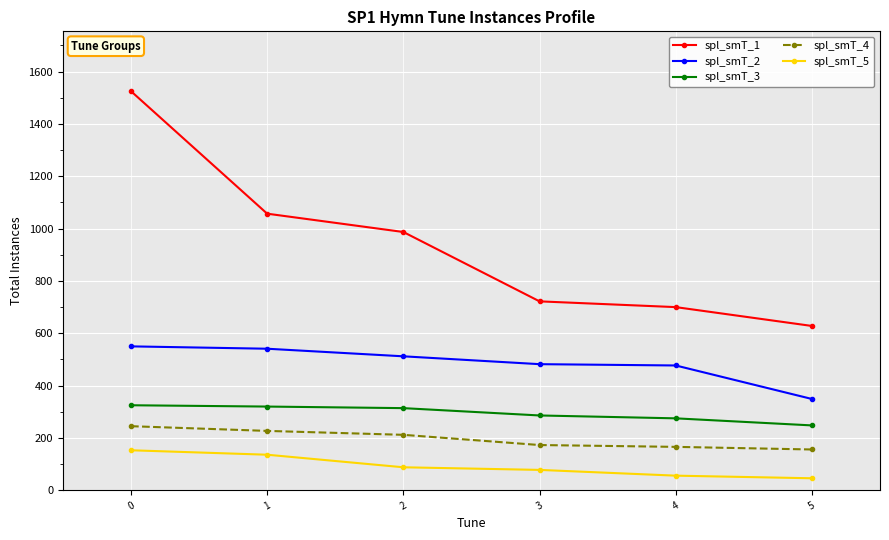

True or false: spl_smT_4 and spl_smT_5 cross at least once.

False